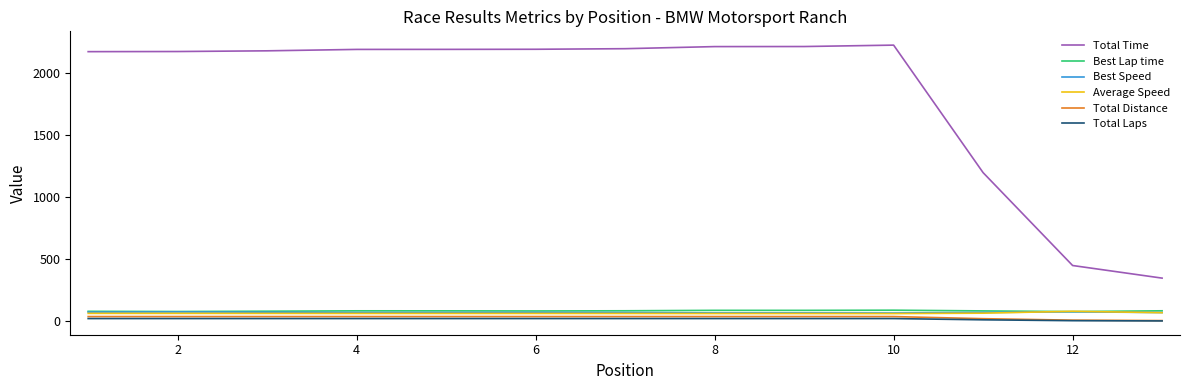

True or false: Total Time and Total Distance cross at least once.

False